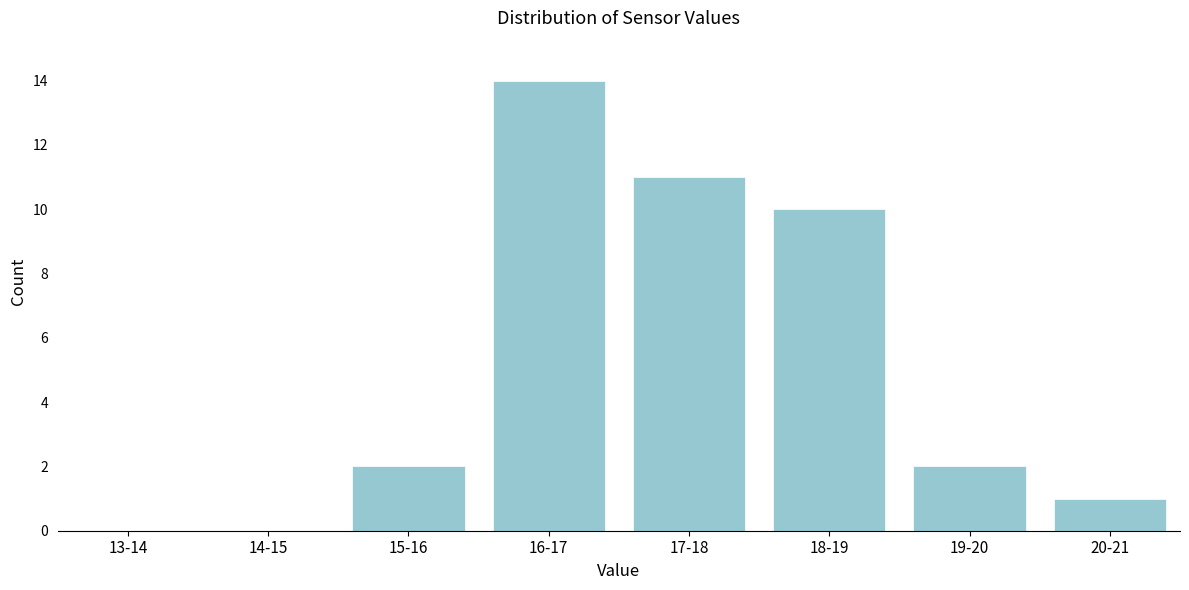

Reading left to right, what are all the values shown in this chart?

13-14=0	14-15=0	15-16=2	16-17=14	17-18=11	18-19=10	19-20=2	20-21=1